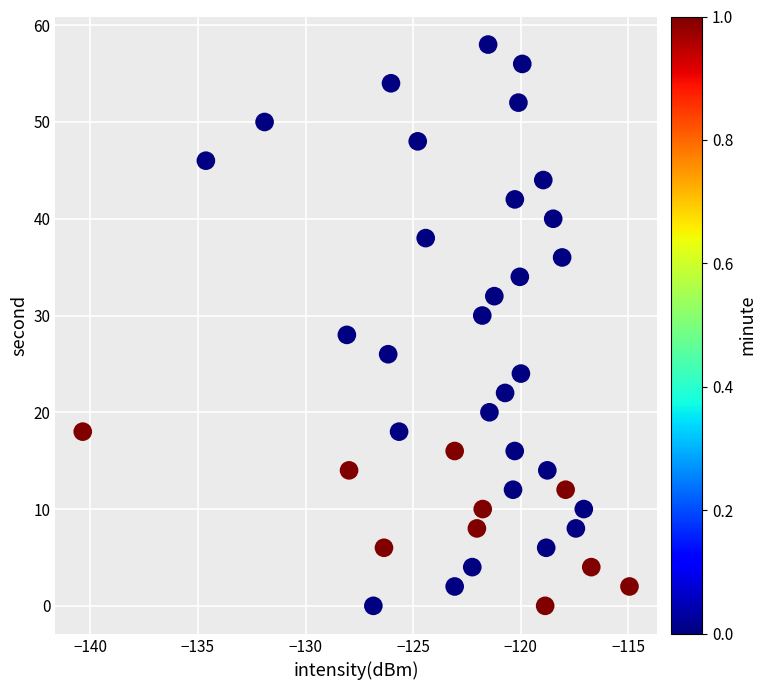

What is the range of Y values (max minus min)?

58